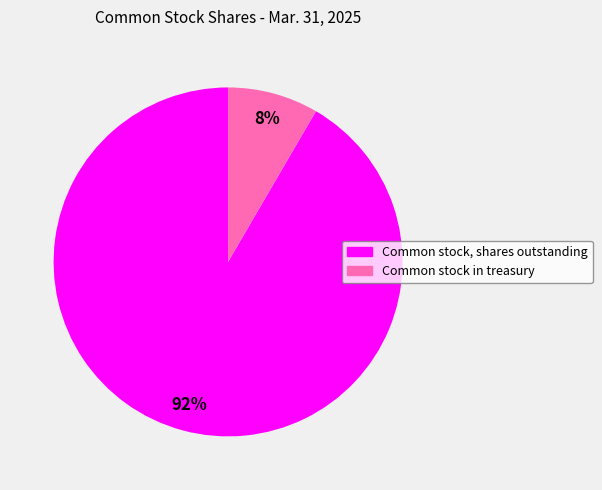

Rank the categories by value from lowest to highest.

Common stock in treasury, Common stock, shares outstanding